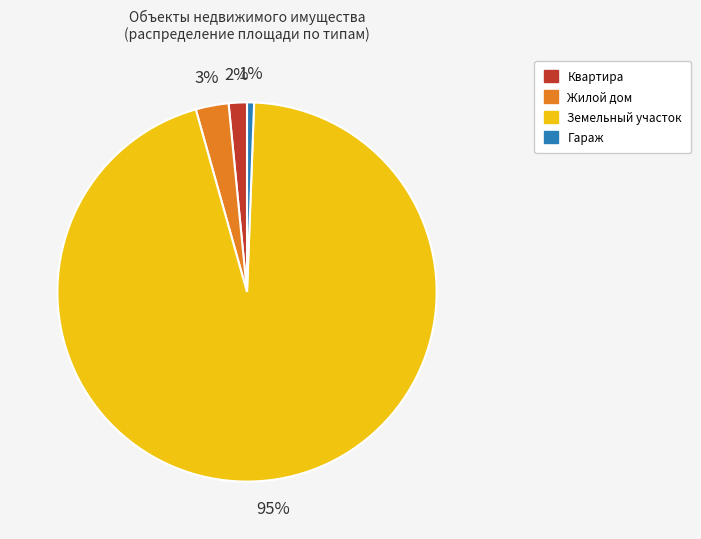

Is there any slice that represents more than half of the pie?

Yes